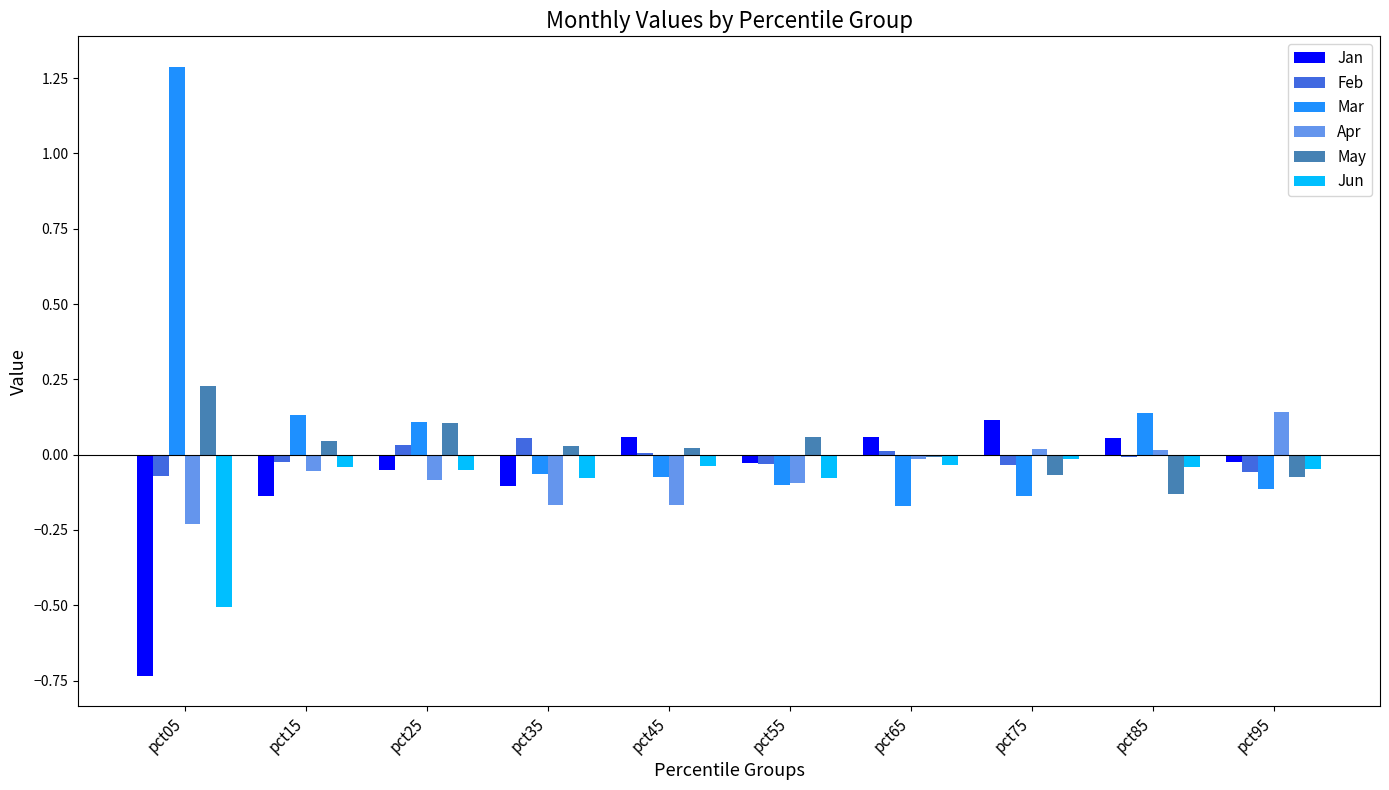

What are all the series names shown in the legend?

Jan, Feb, Mar, Apr, May, Jun